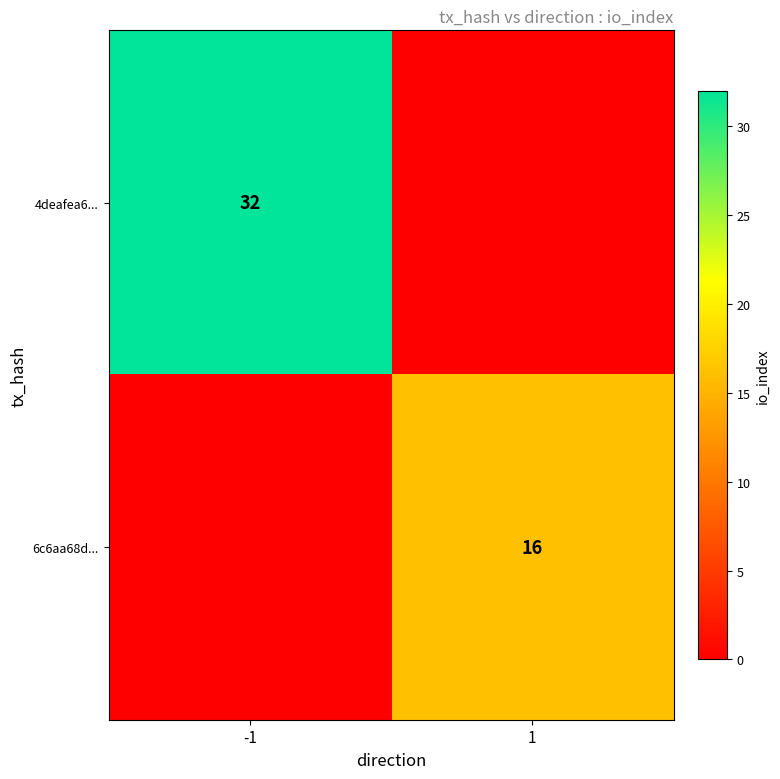

What is the greatest value displayed?

32